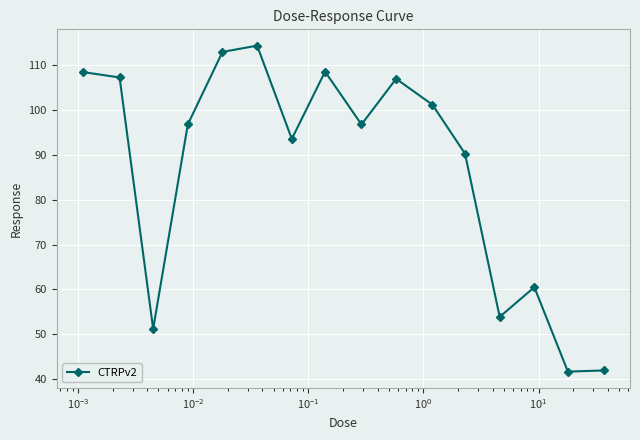

What is the average value?

86.7